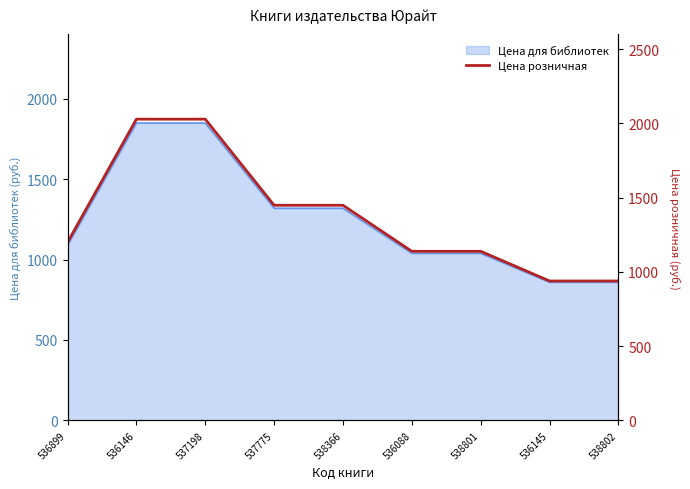

The chart shows a value of 826 at 537775. True or false?

False